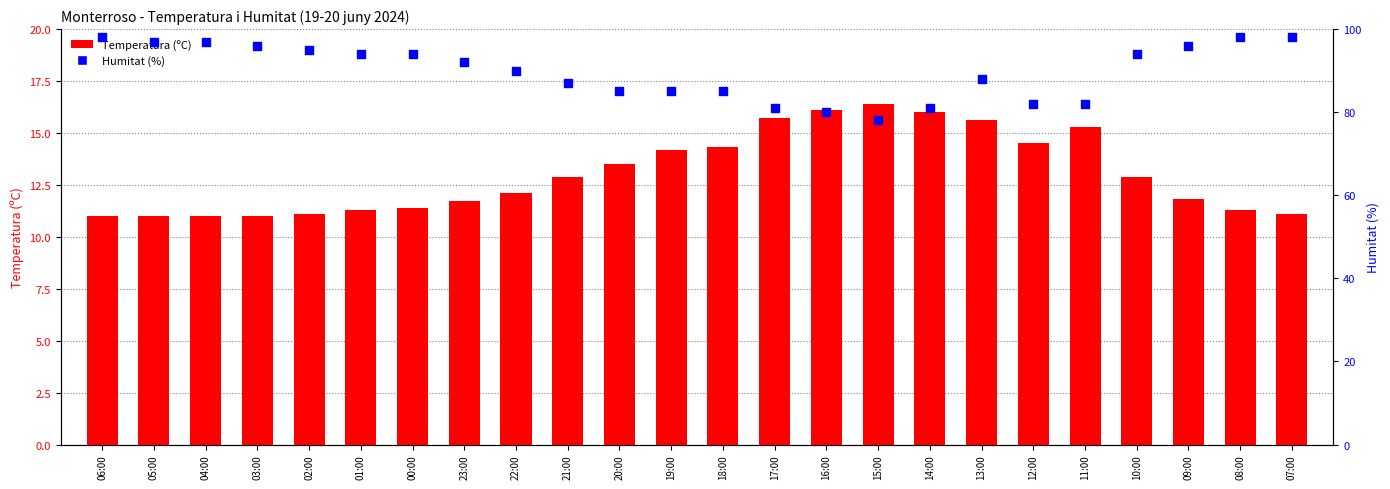

At which category is the sum across all series the highest?

08:00